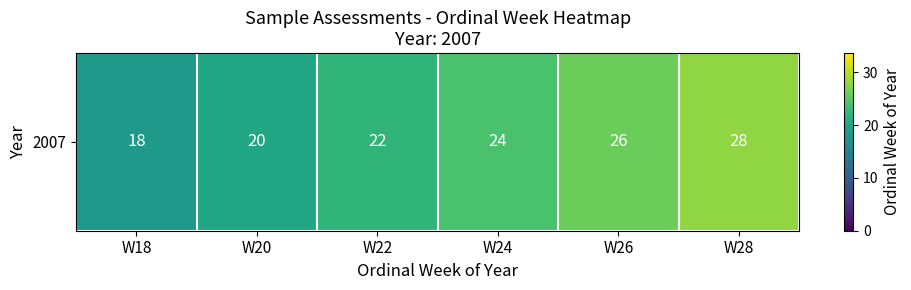

What is the maximum value shown in the chart?

28